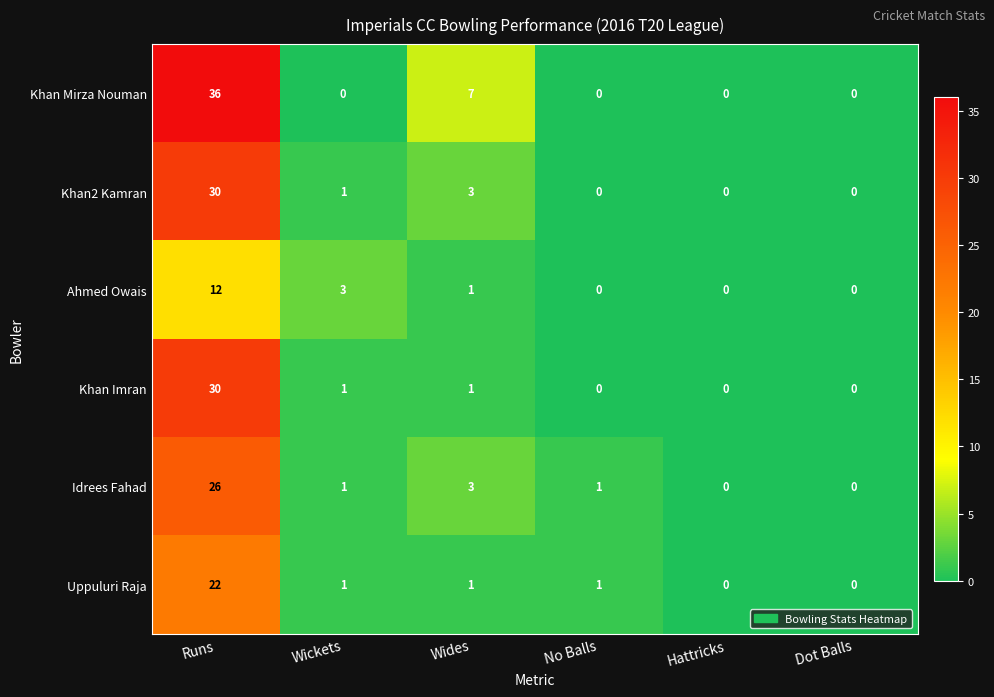

How many data points in Khan Mirza Nouman are above 0?

2